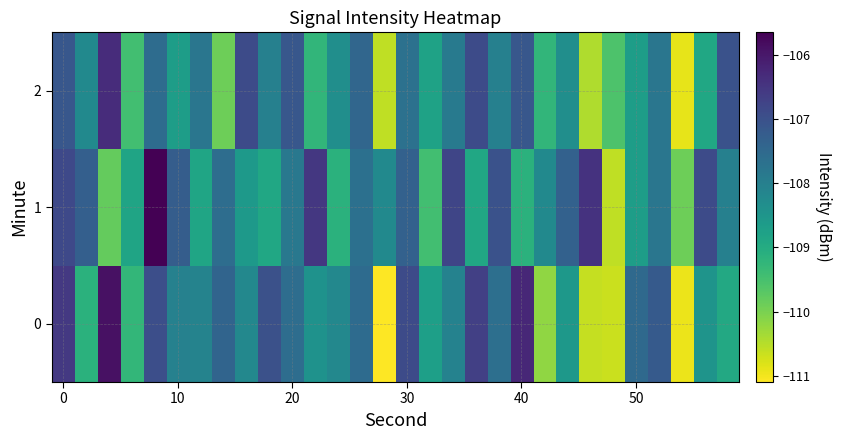

Reading right to left, list all the values displayed in this chart.

0: -108.9	-108.5	-110.9	-107.2	-107.5	-110.7	-110.6	-108.6	-110.2	-106.2	-107.6	-106.7	-108.1	-108.7	-106.9	-111.1	-107.6	-108.2	-108.4	-107.6	-107.0	-108.2	-107.4	-108.1	-108.0	-107.0	-109.3	-105.9	-109.1	-106.6
1: -108.0	-106.9	-109.9	-107.8	-108.7	-110.6	-106.5	-107.3	-108.2	-109.1	-107.0	-108.9	-106.8	-109.5	-107.3	-108.2	-107.7	-109.1	-106.5	-107.8	-108.9	-108.6	-107.6	-108.8	-107.3	-105.6	-108.8	-109.8	-107.3	-106.8
2: -107.0	-108.9	-110.9	-107.8	-108.7	-109.6	-110.5	-108.3	-109.2	-107.1	-108.0	-106.9	-107.9	-108.8	-107.7	-110.6	-107.5	-108.3	-109.2	-107.1	-108.0	-106.9	-109.9	-107.8	-108.7	-107.6	-109.5	-106.3	-108.2	-107.1